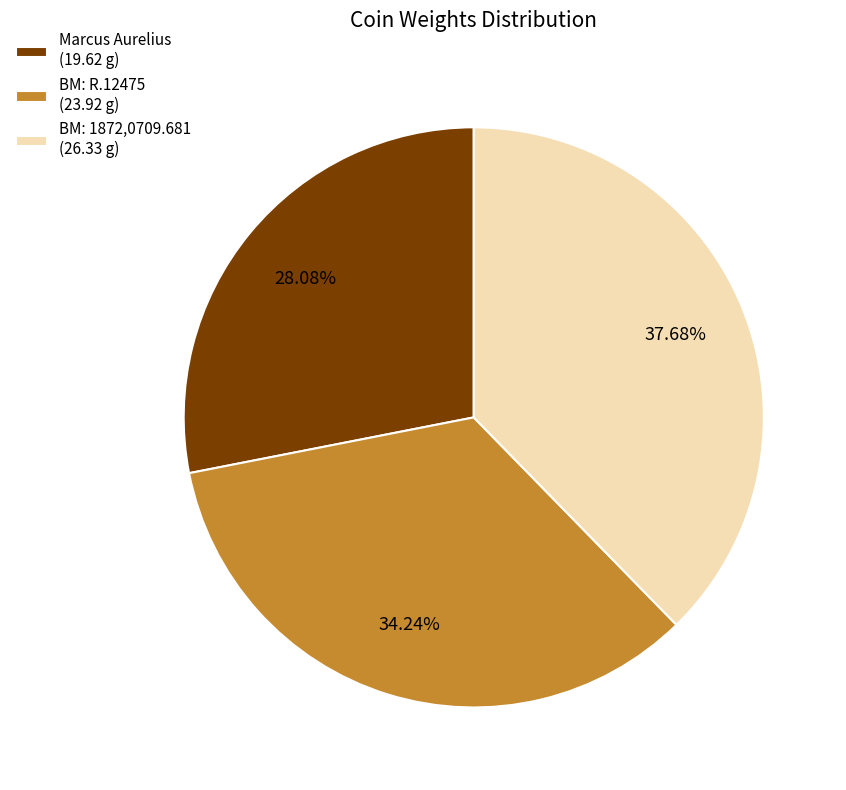

Which category has the biggest portion of the pie?

BM: 1872,0709.681 (26.33 g)